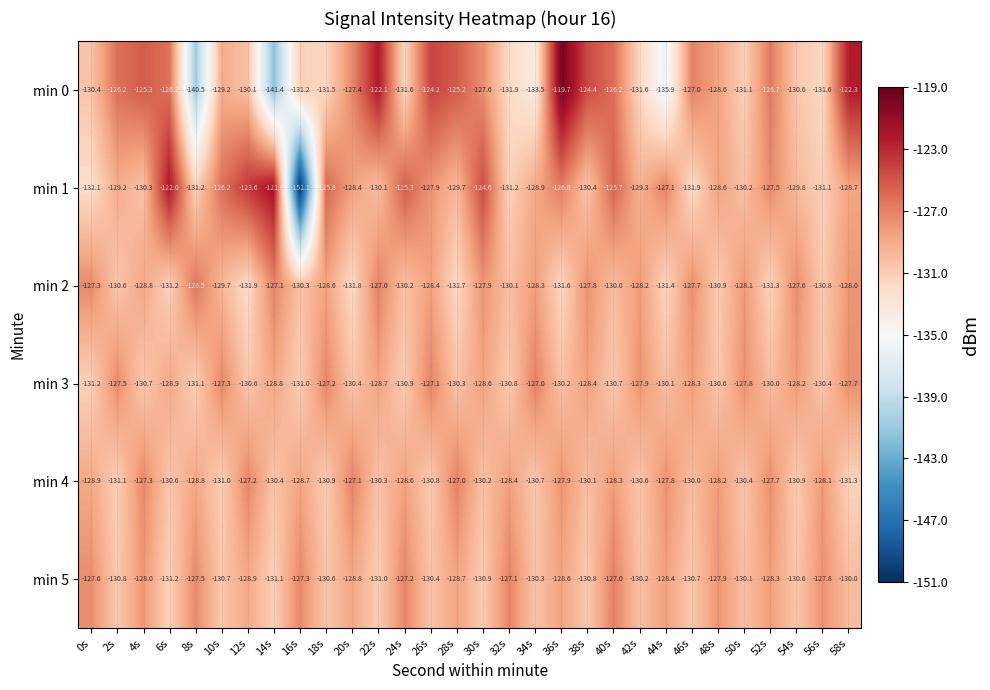

Which series has the widest spread of values?

min 1